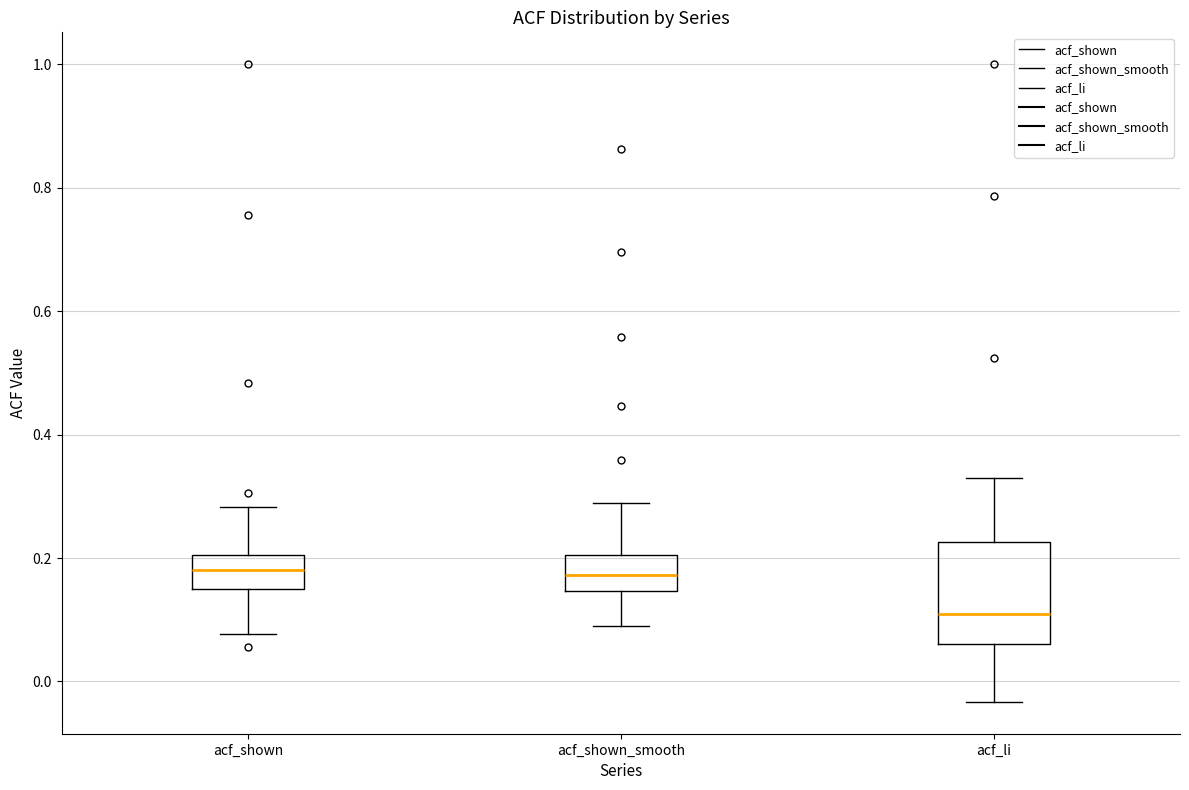

Reading left to right, transcribe this box plot: for each box, give where its median line is, the range the box spans, and where its two whiskers end, as read against the y-axis. The values are not printed on the chart, so give them approximately, as read against the axis.

acf_shown: median 0.18, box 0.14 to 0.20, whiskers 0.08 to 0.28
acf_shown_smooth: median 0.18, box 0.14 to 0.20, whiskers 0.10 to 0.28
acf_li: median 0.10, box 0.06 to 0.22, whiskers -0.04 to 0.34